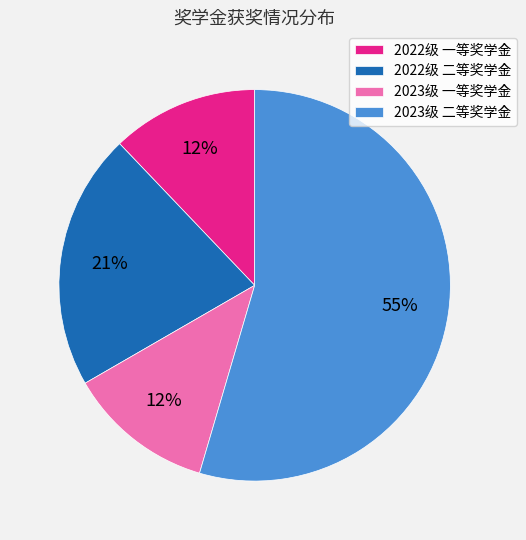

Which slice represents more than half of the pie?

2023级 二等奖学金